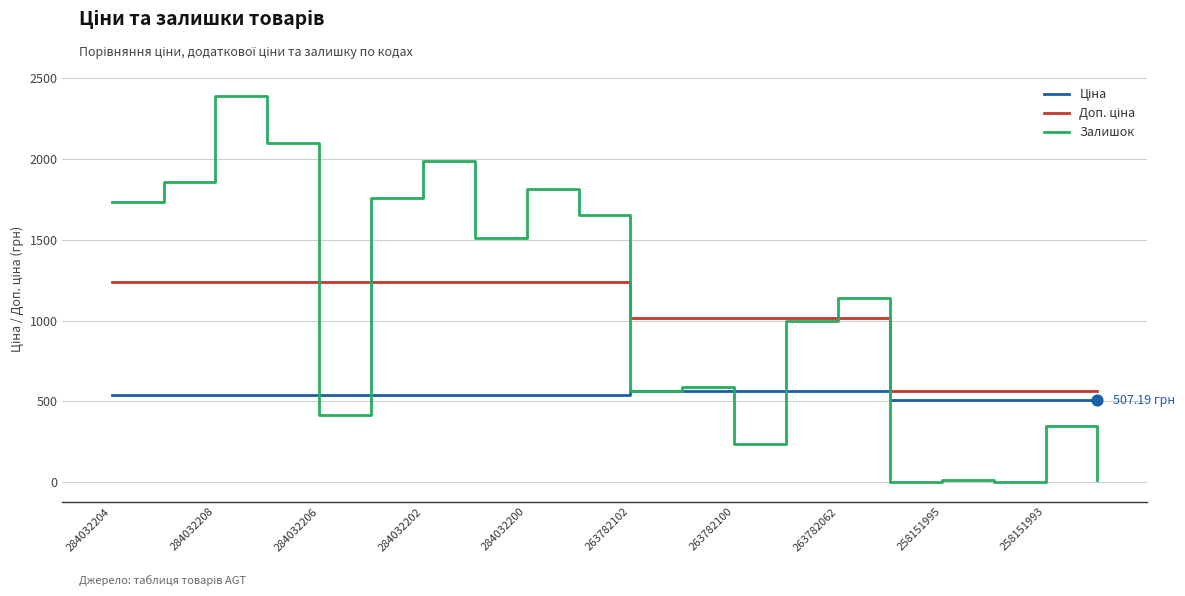

Which series has the largest total across all categories?

Залишок